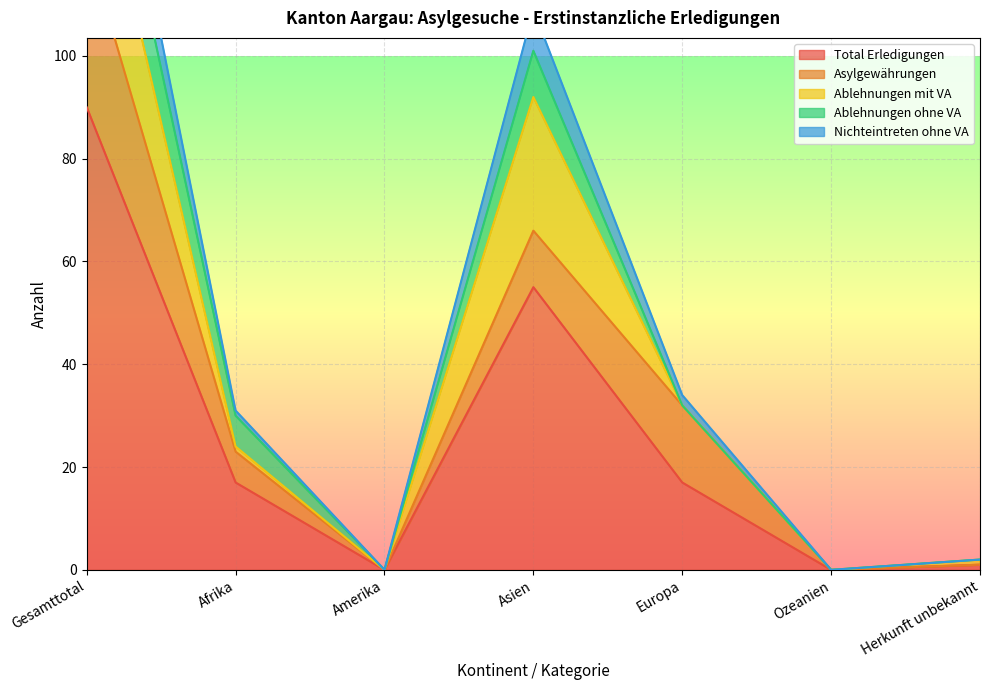

What is the label of the 4th point from the right?

Asien